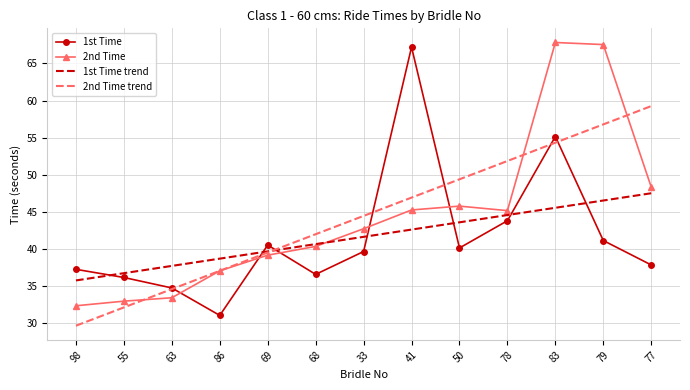

Where do 2nd Time trend and 2nd Time first cross each other?

55 and 63